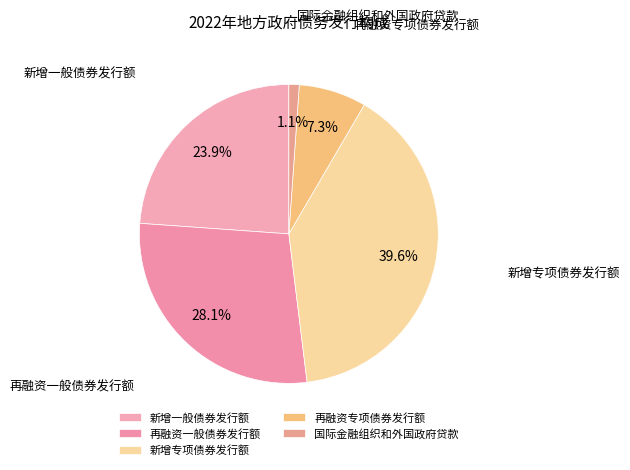

Combined, do 新增专项债券发行额 and 国际金融组织和外国政府贷款 account for over 50%?

No